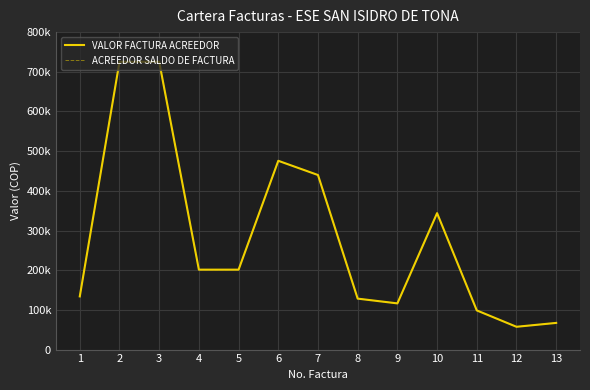

Which category has the highest value in the VALOR FACTURA ACREEDOR series?

2